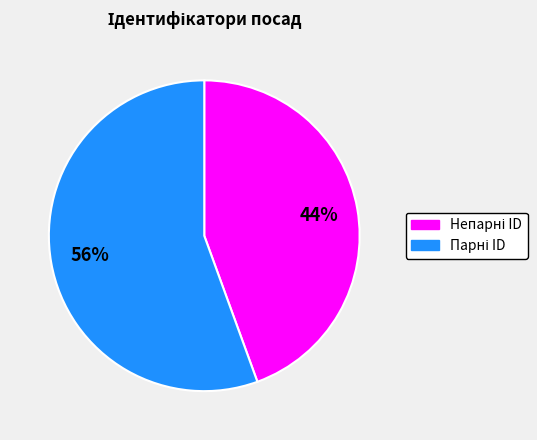

Is there a majority slice in this chart?

Yes